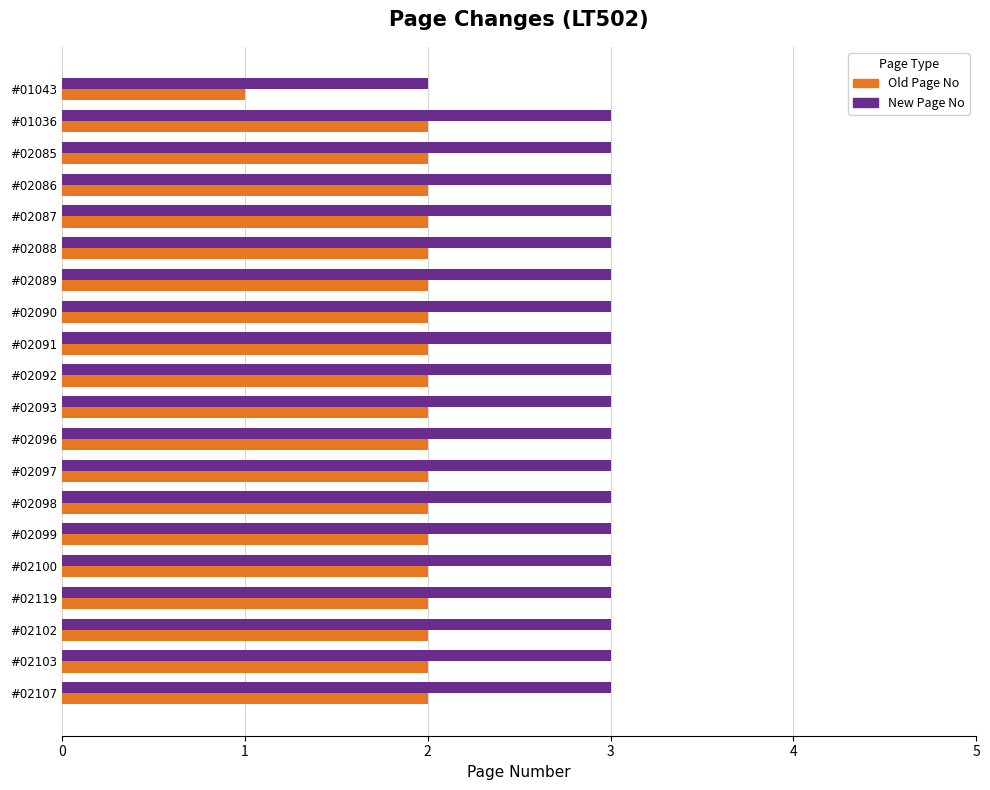

Which label corresponds to the smallest value in the chart?

#01043